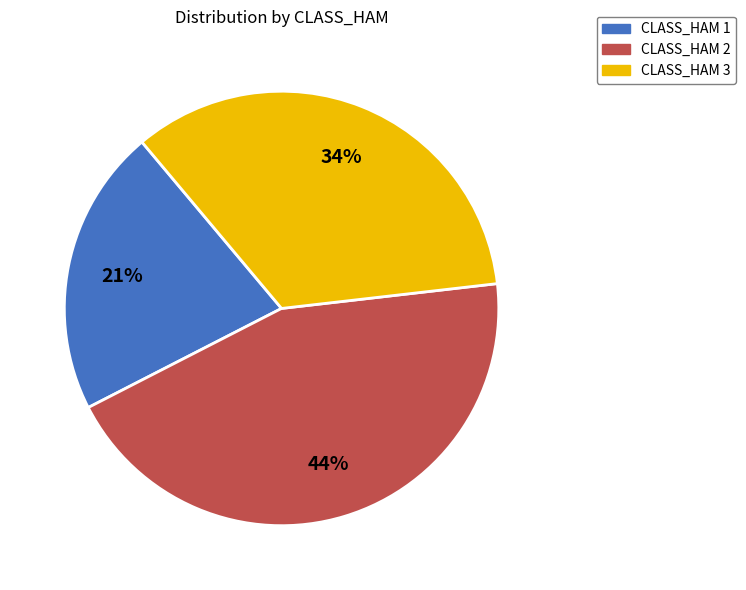

What is the largest slice in the pie chart?

CLASS_HAM 2